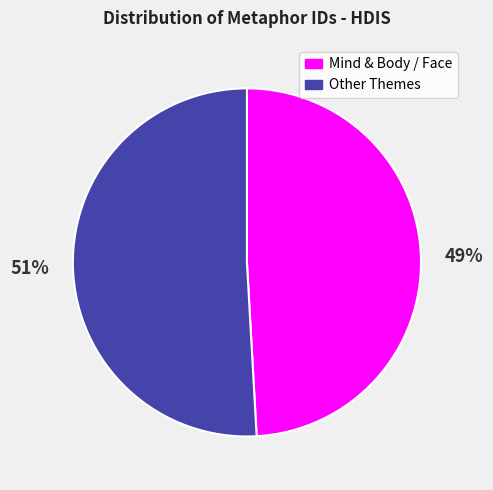

How many segments does this pie chart have?

2